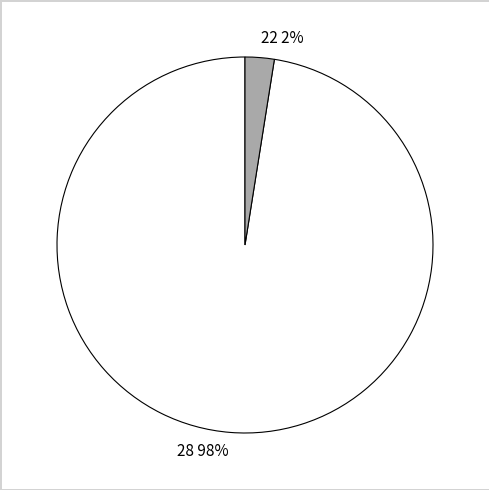

What percentage is the 28 slice, to the nearest percent?

98%